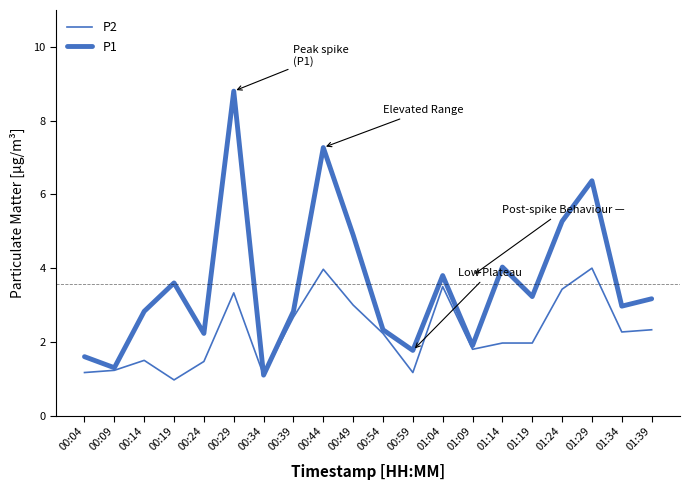

What is the total value across all series at 00:24?

3.7